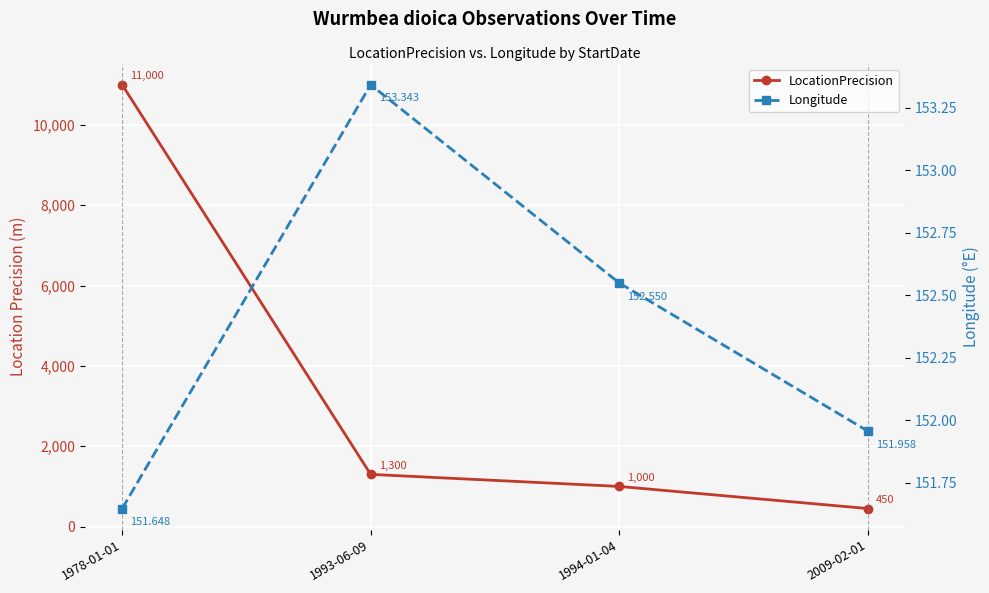

True or false: Longitude and LocationPrecision intersect in this chart.

False